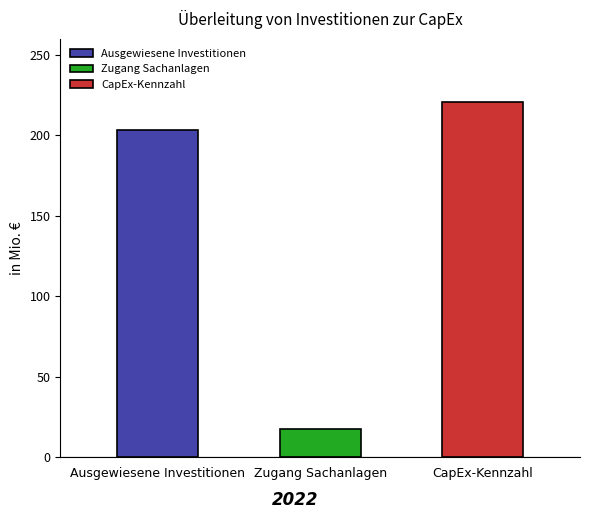

Is it true that the value at Ausgewiesene Investitionen is 203.1?

True